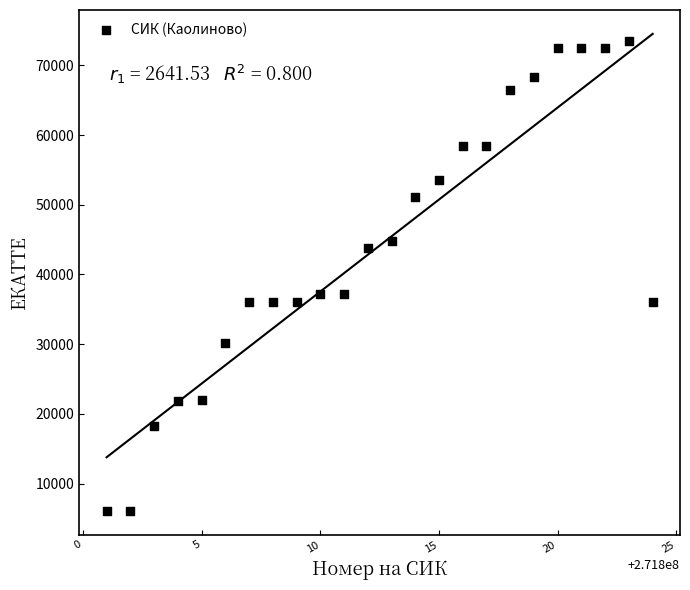

What is the range of Y values (max minus min)?

67460